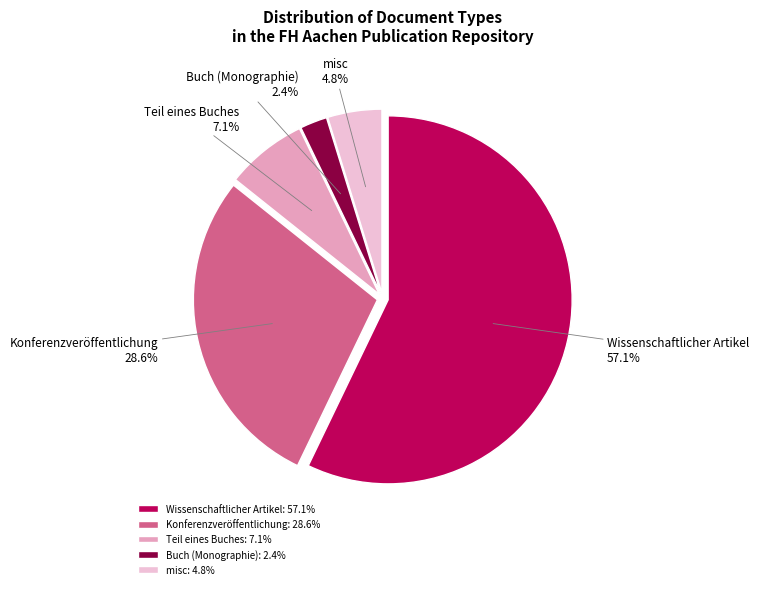

What portion of the pie excludes Wissenschaftlicher Artikel?

42.9%